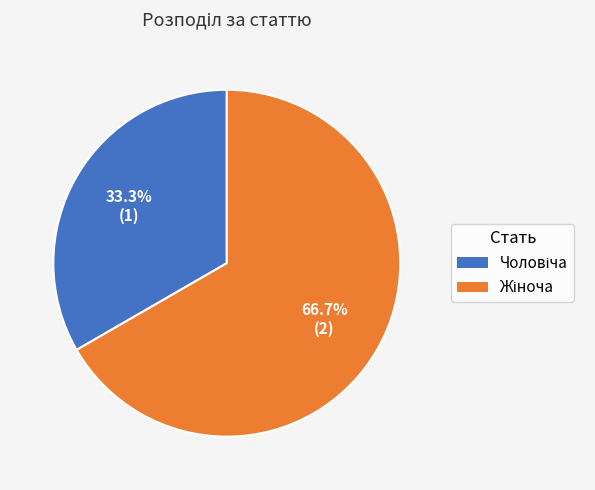

Does any single category account for the majority?

Yes